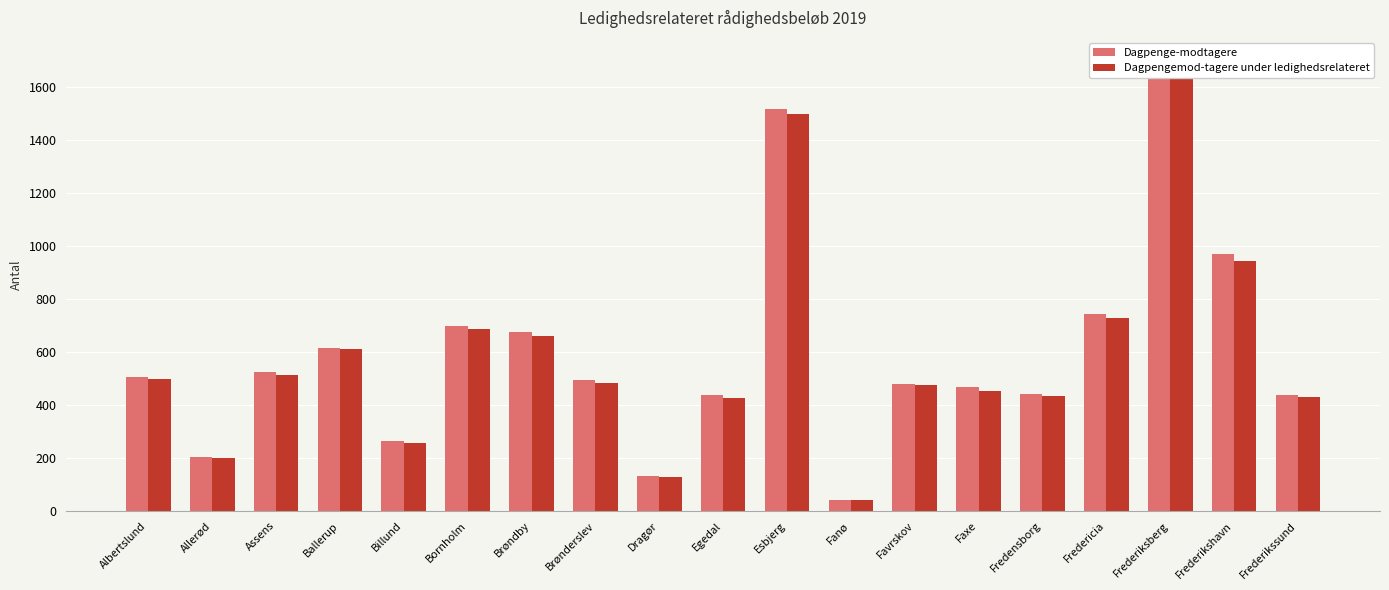

How many groups of bars are there?

19